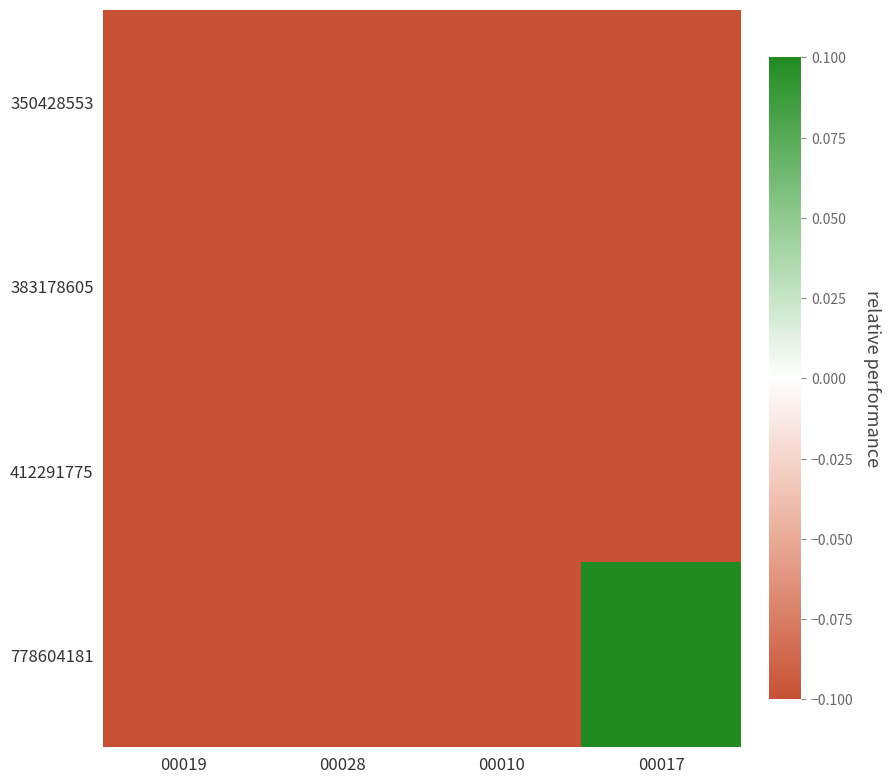

At how many categories does at least one series exceed 0?

1